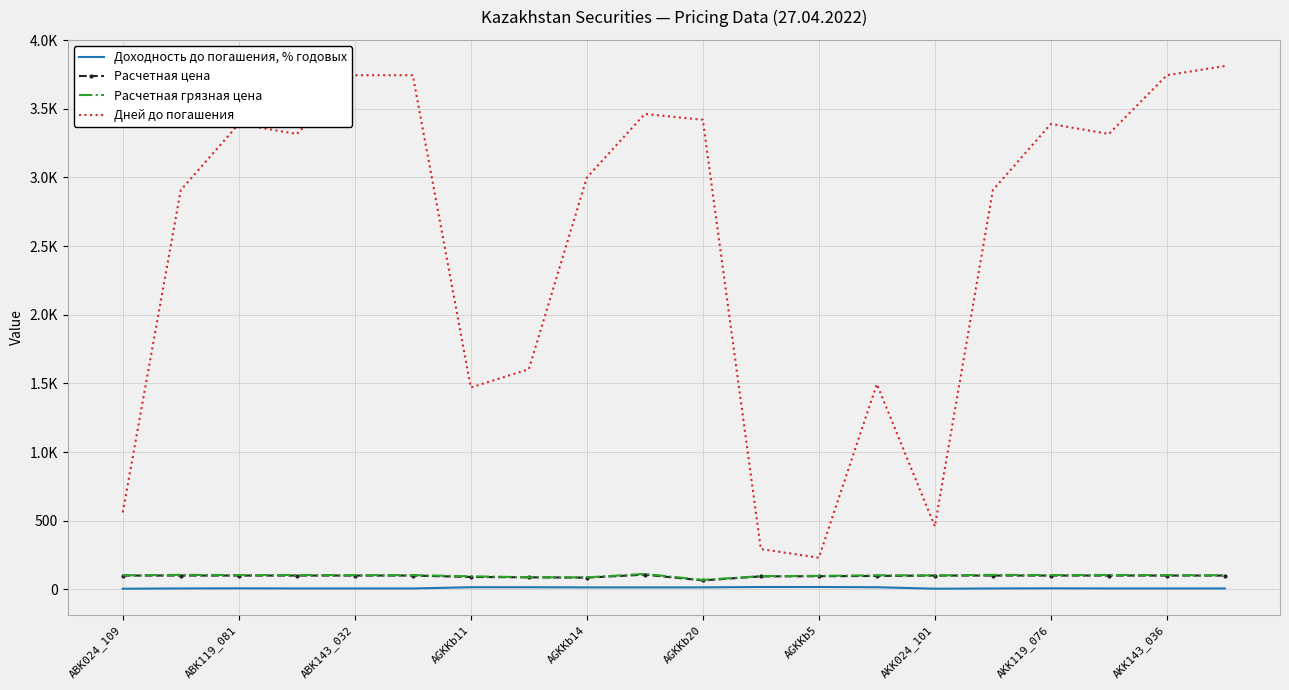

What are all the series names shown in the legend?

Доходность до погашения, % годовых, Расчетная цена, Расчетная грязная цена, Дней до погашения